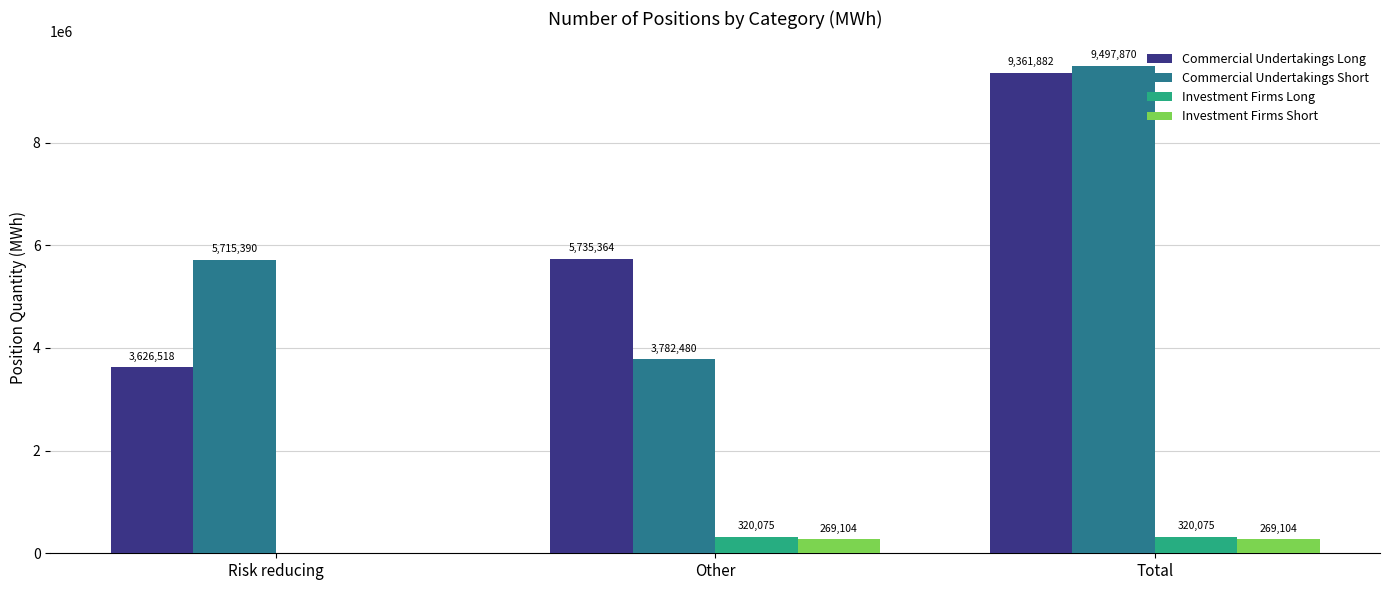

What is the highest value of the Investment Firms Short series?

269104